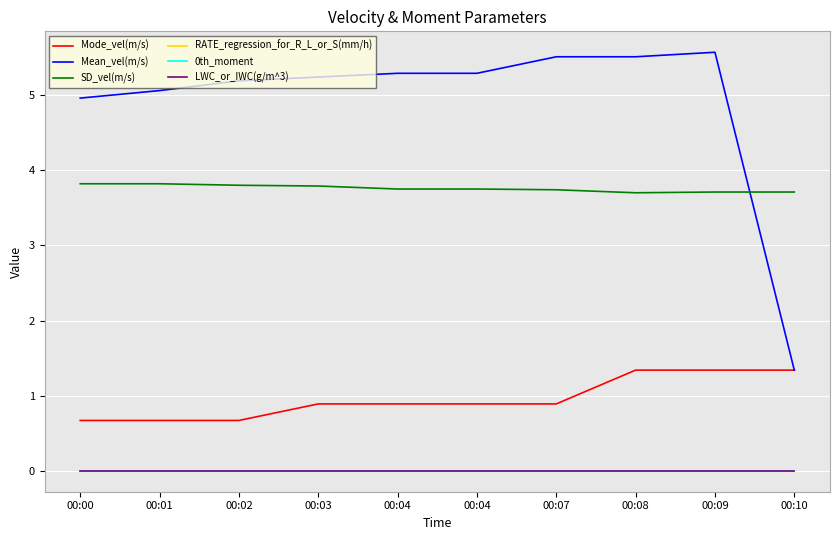

Rank the series by their maximum value, from highest to lowest.

Mean_vel(m/s), SD_vel(m/s), Mode_vel(m/s), RATE_regression_for_R_L_or_S(mm/h), 0th_moment, LWC_or_IWC(g/m^3)